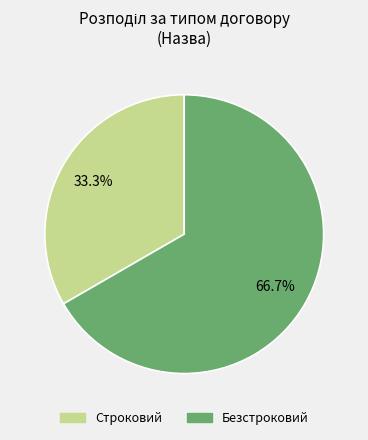

Is Строковий the majority of the pie?

No